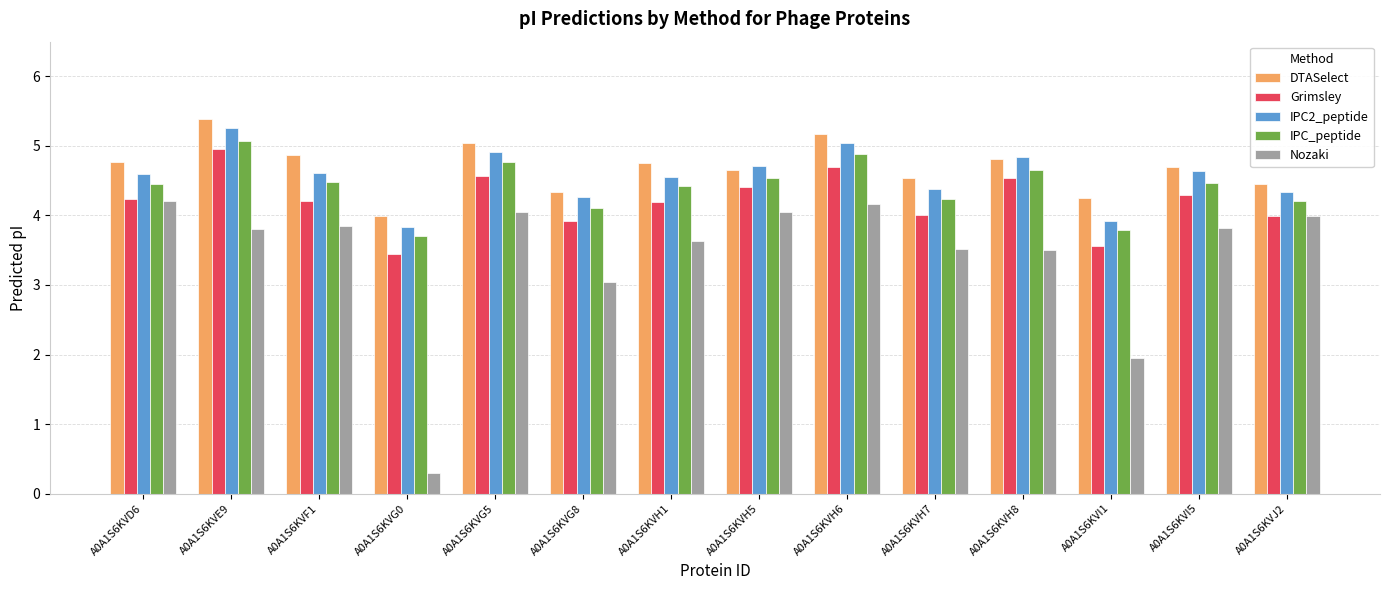

What position from the right is A0A1S6KVJ2?

1